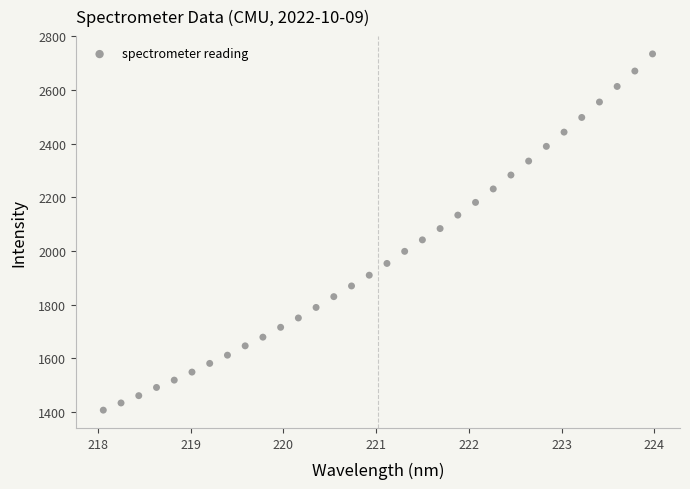

What is the range of X values (max minus min)?

5.9